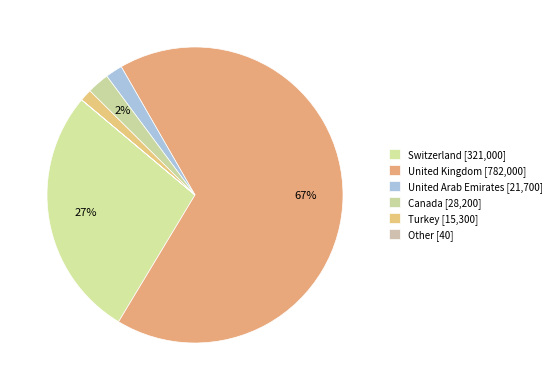

Is United Kingdom the majority of the pie?

Yes